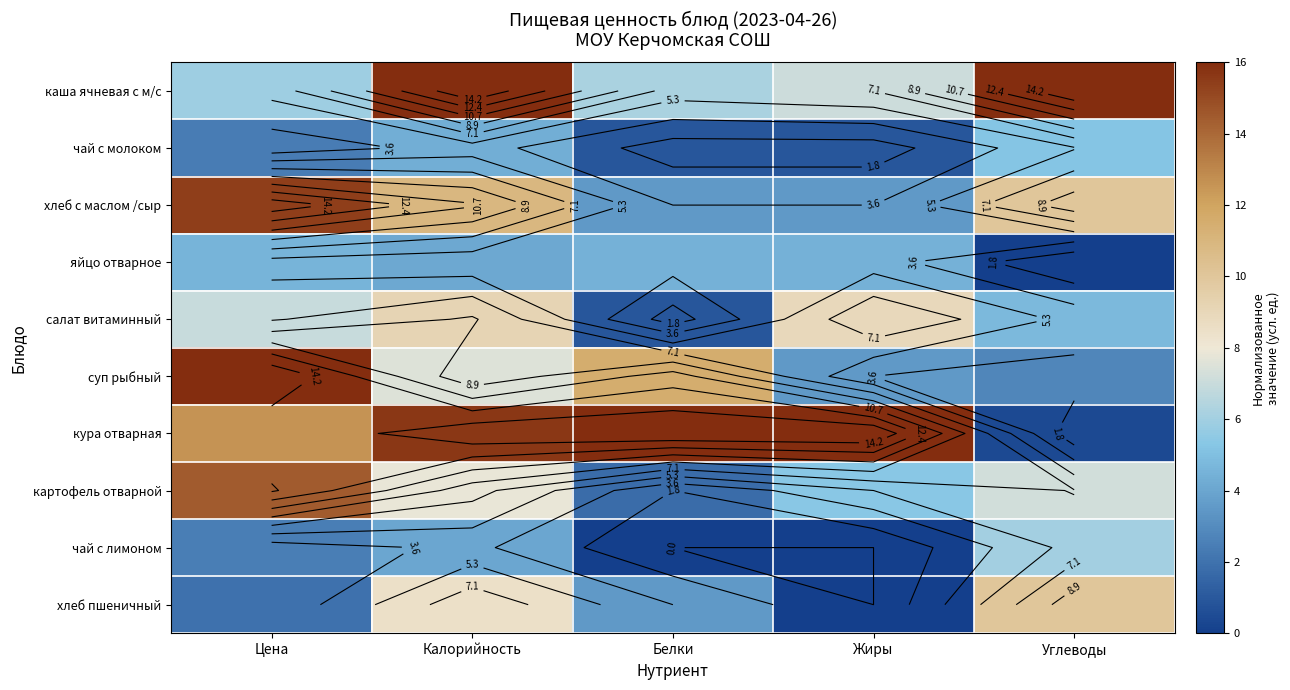

Which series has the widest spread of values?

кура отварная